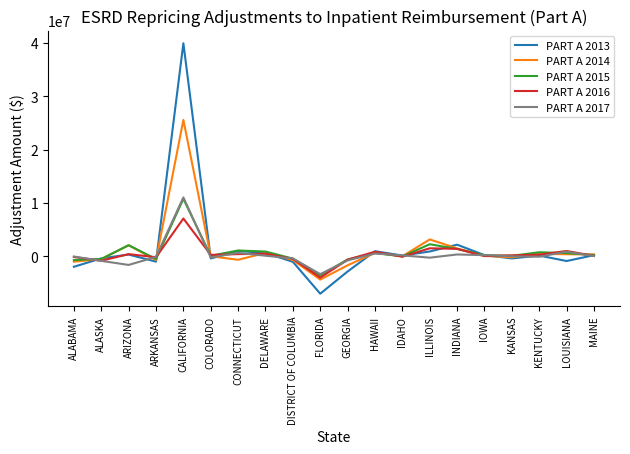

Is it true that PART A 2015 equals 1079463.7 at CONNECTICUT?

True